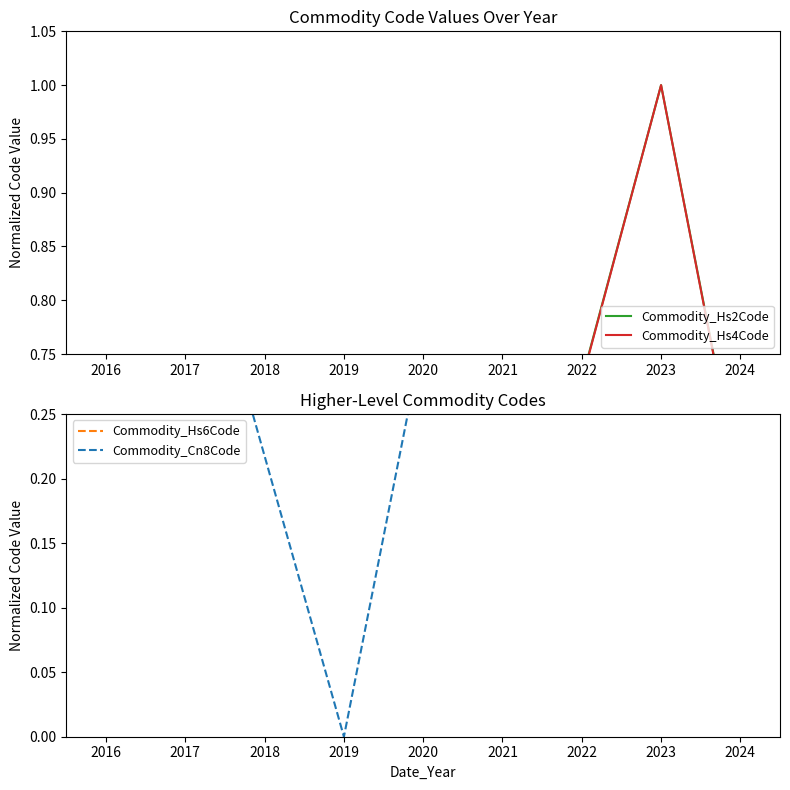

How many intersections are there between Commodity_Hs4Code and Commodity_Hs2Code?

1